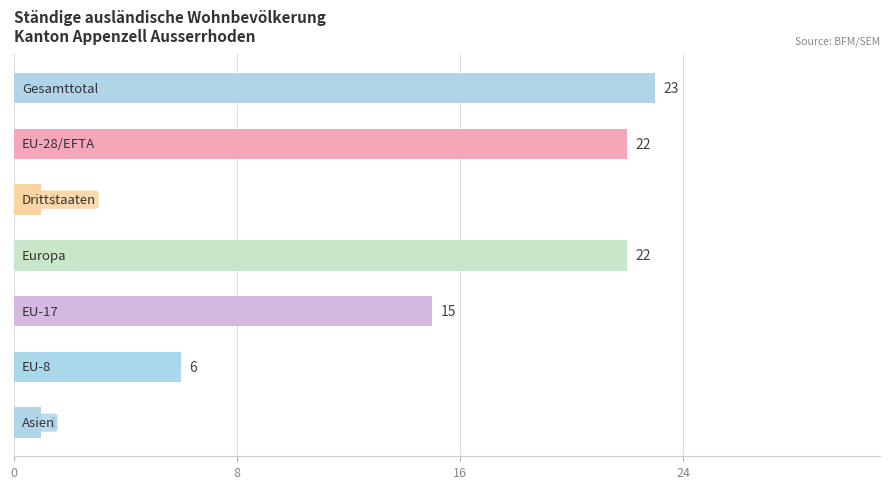

What is the average value?

13